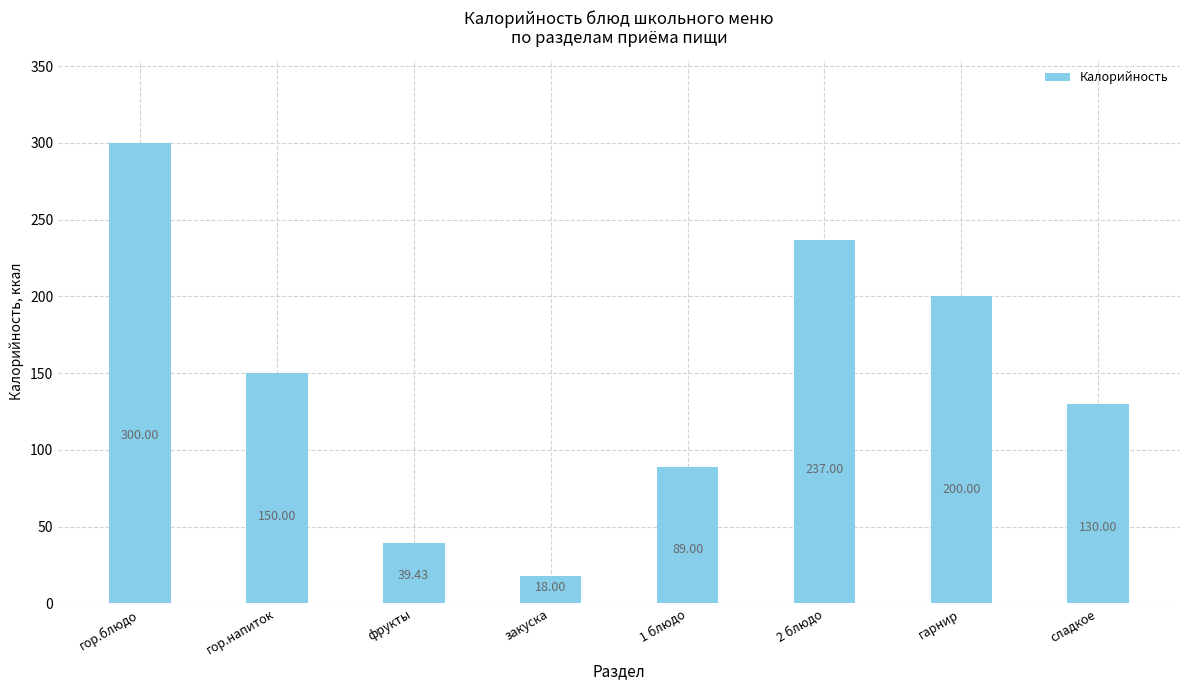

How many data points does each series have?

8